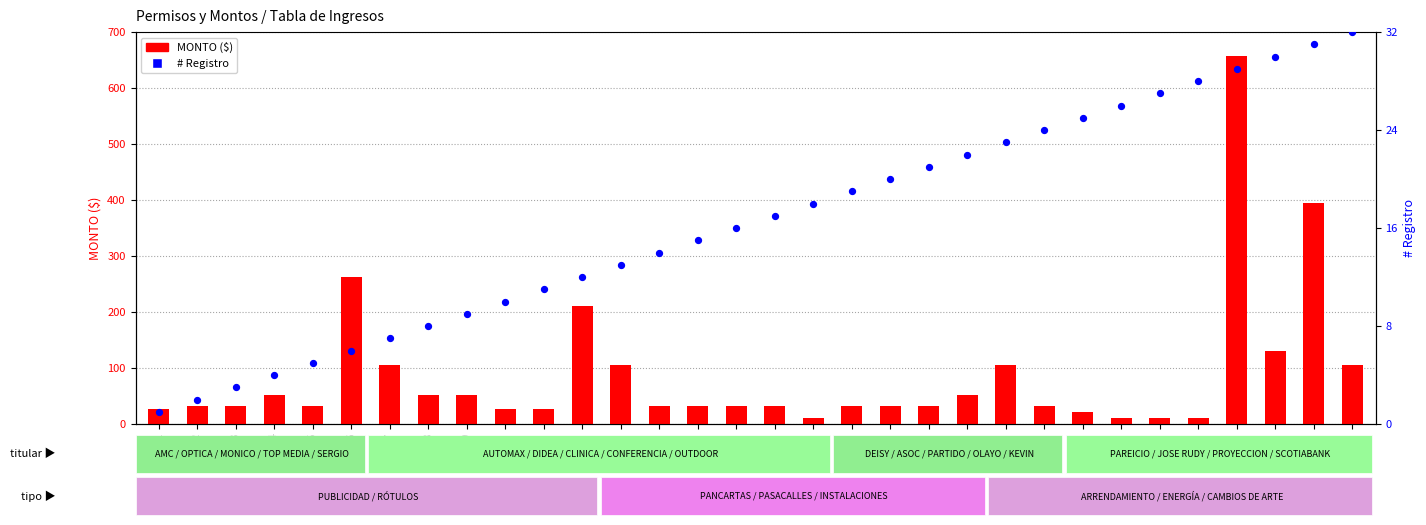

Which series reaches the minimum Y coordinate?

# (count)